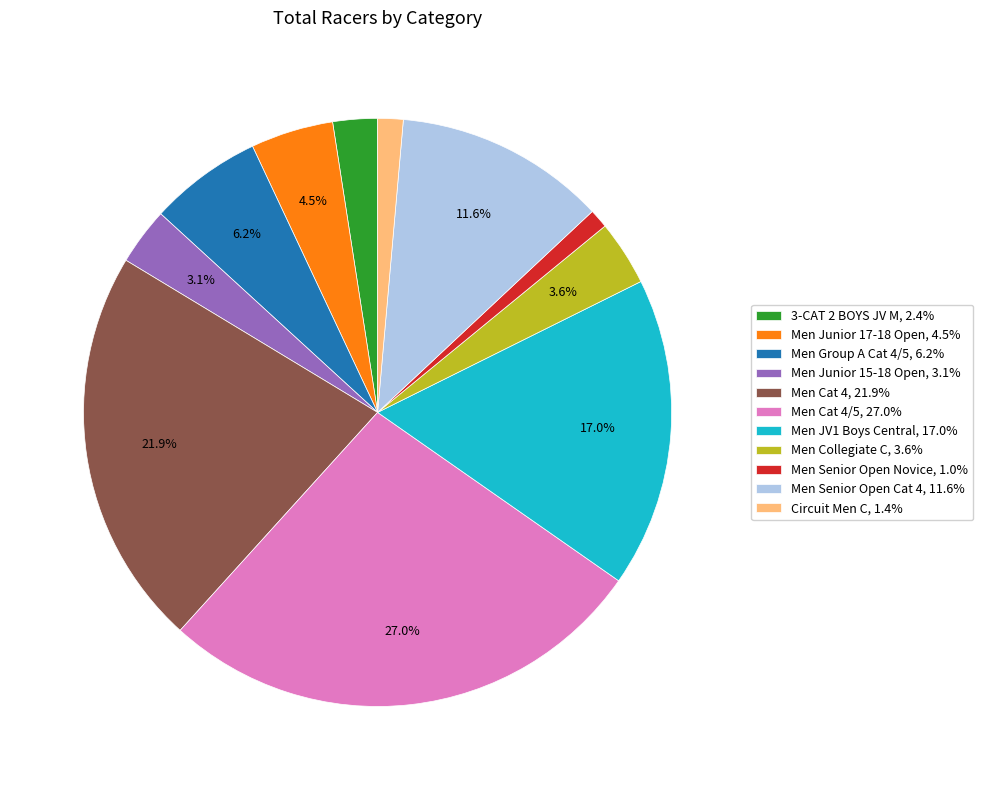

How many segments does this pie chart have?

11